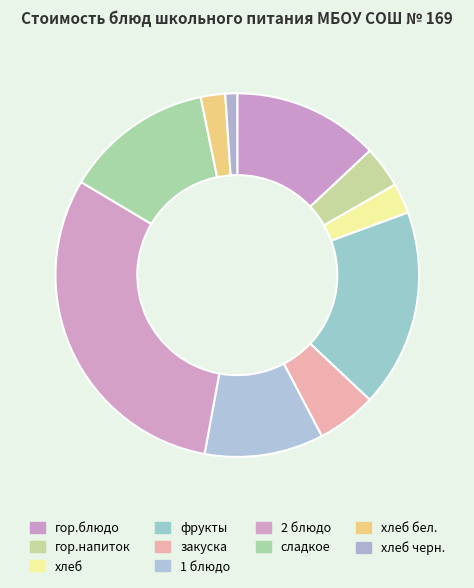

What is the ratio of the value at гор.напиток to the value at хлеб черн.?

3.5